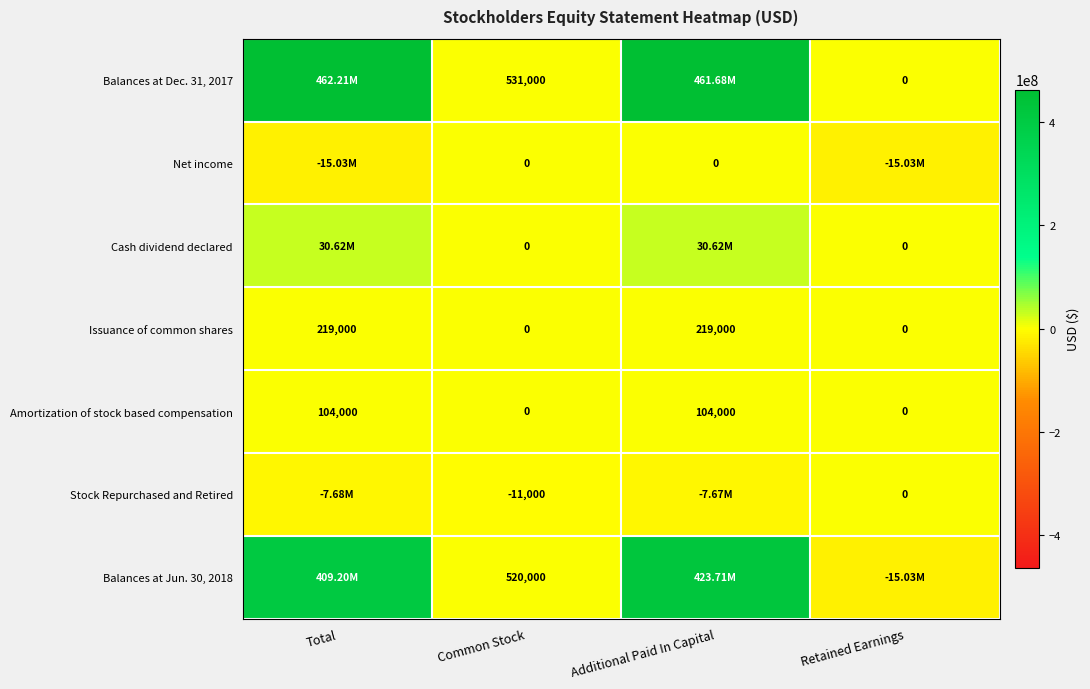

Which category has the lowest value across all series?

Total